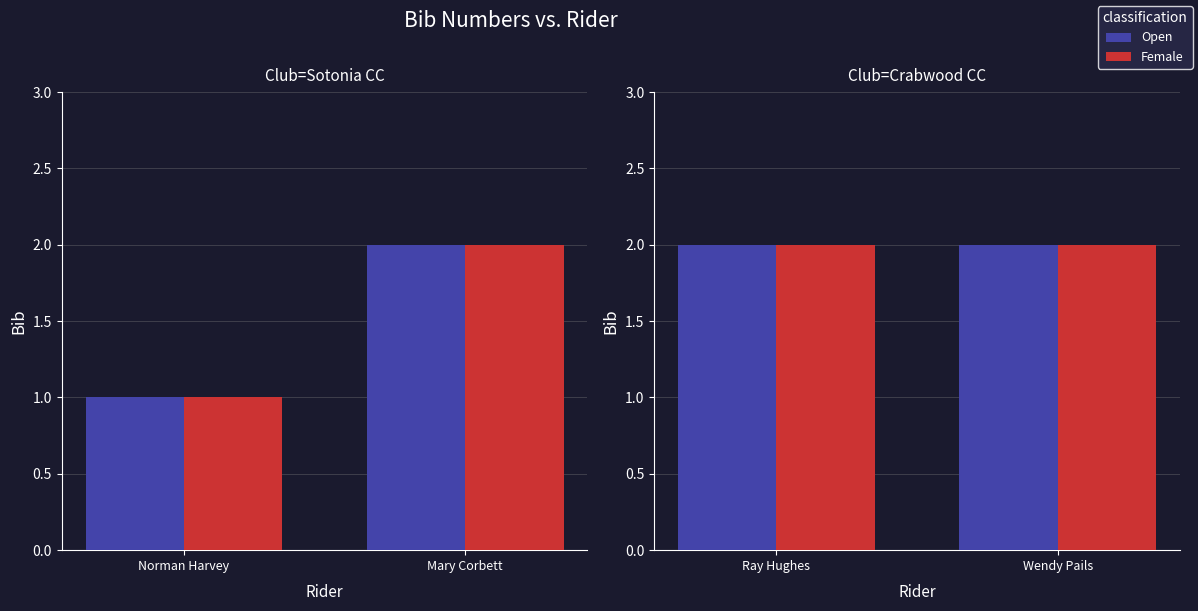

Between Norman Harvey and Ray Hughes, which series saw the biggest shift?

Open